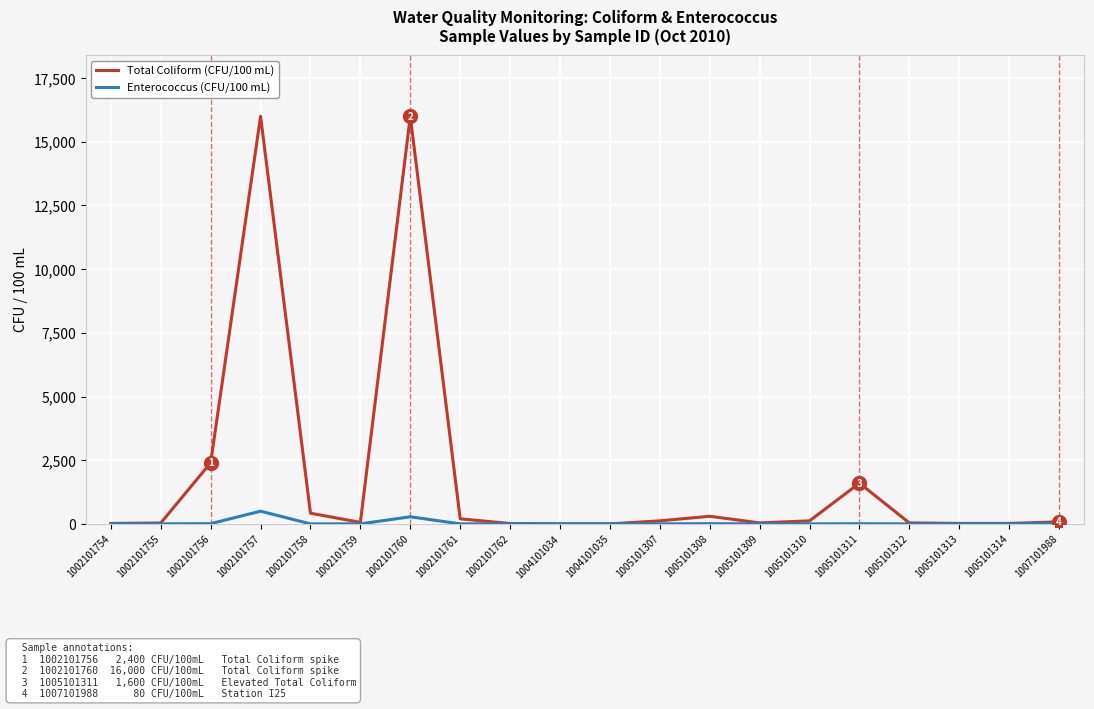

Which series has the widest spread of values?

Total Coliform (CFU/100 mL)